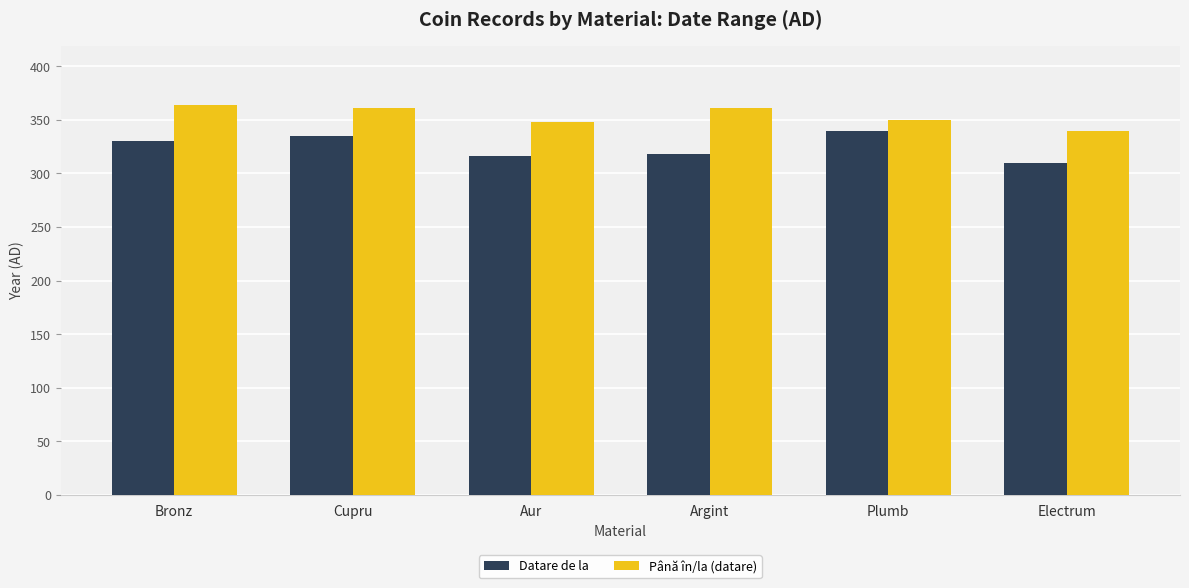

What are all the series names shown in the legend?

Datare de la, Până în/la (datare)